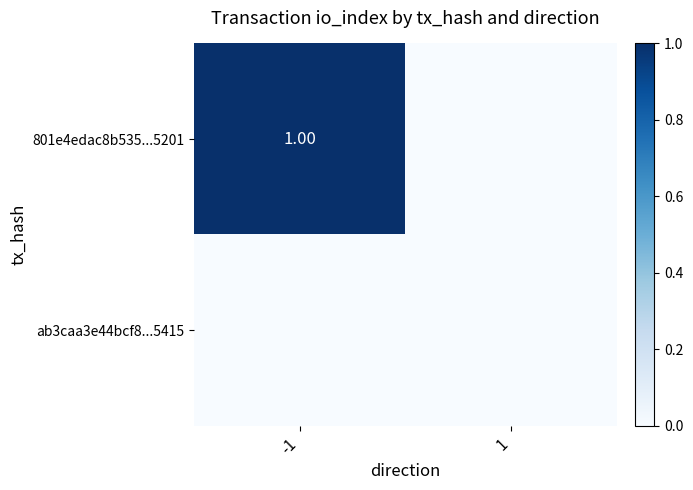

Count the number of data series in this chart.

2